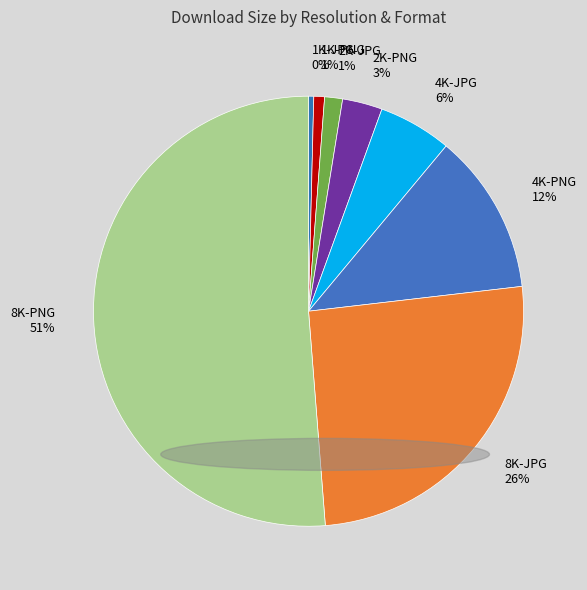

Does any single category account for the majority?

Yes